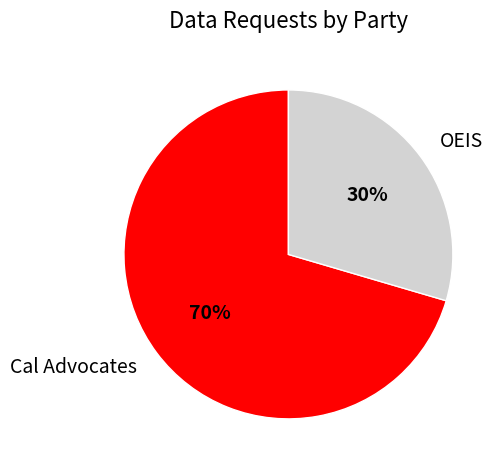

Which category has the smallest portion of the pie?

OEIS